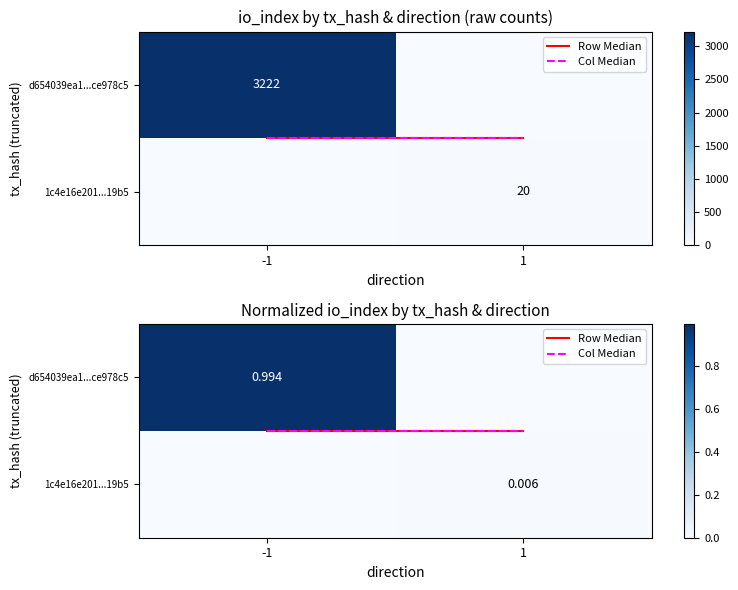

What is the sum of all Row Median values?

1.0